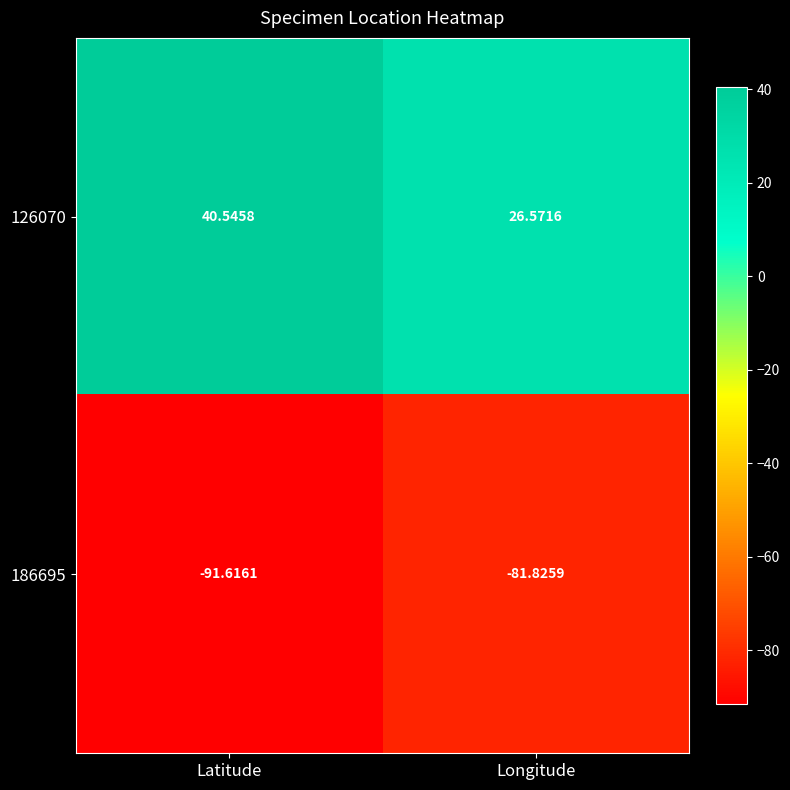

At which category does the chart reach its peak across all series?

Latitude